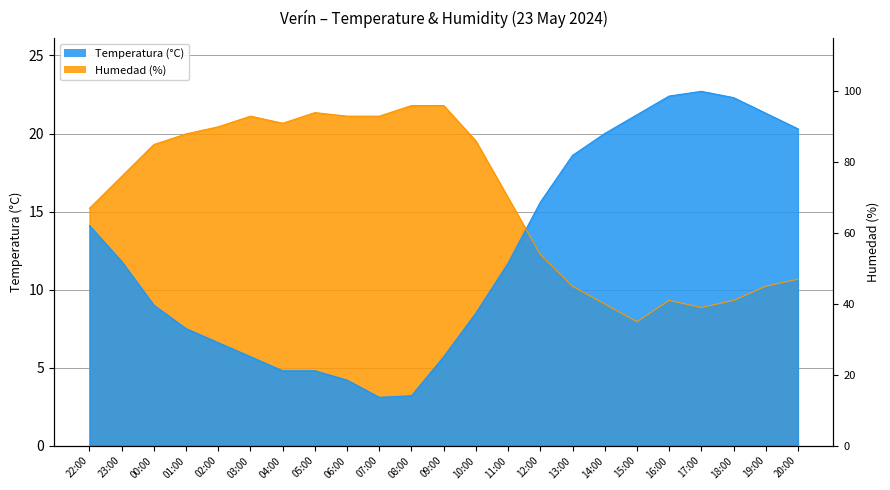

True or false: Temperatura (°C) has more than 1 interior local peaks.

False